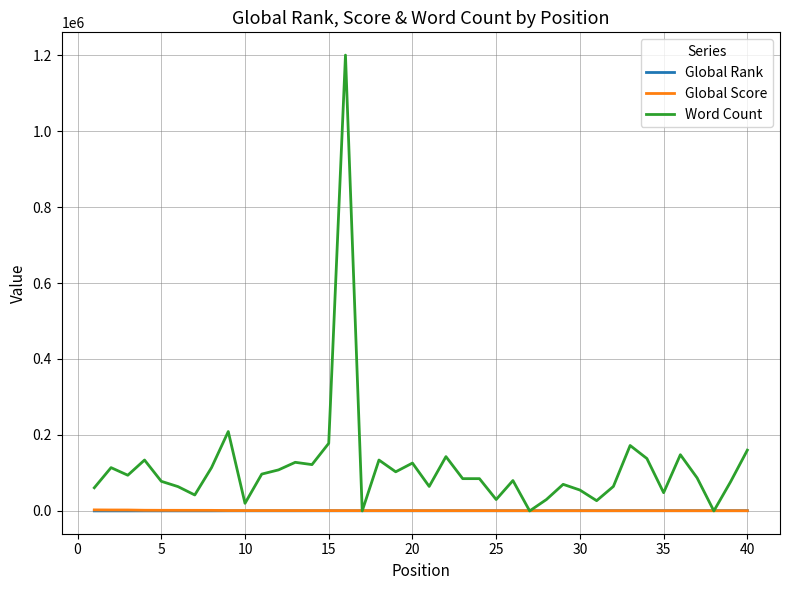

What is the difference between the maximum and second lowest values in the Global Rank series?

633